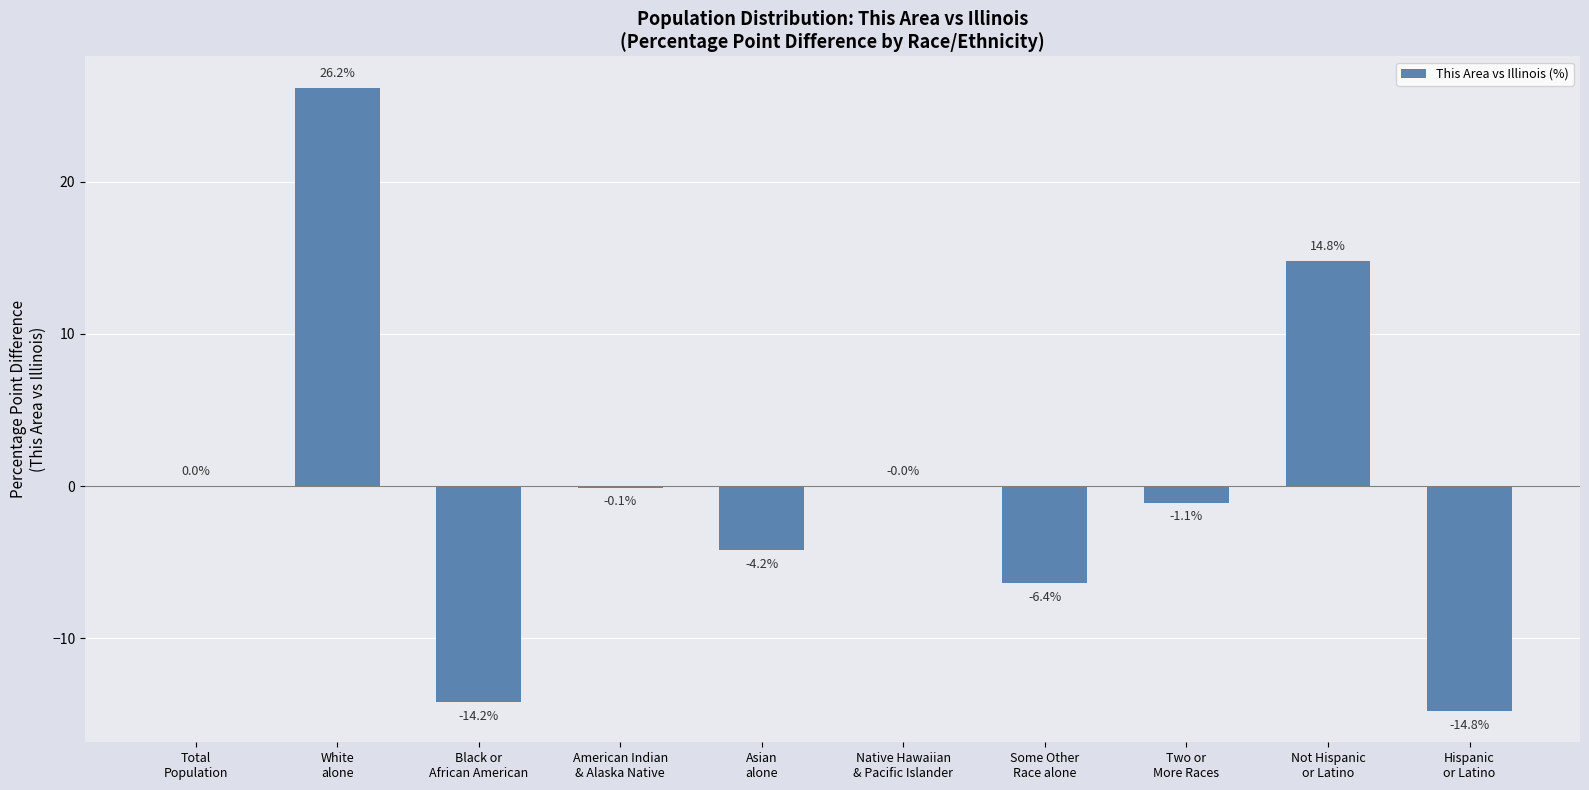

The chart shows a value of -14.2 at Black or
African American. True or false?

True